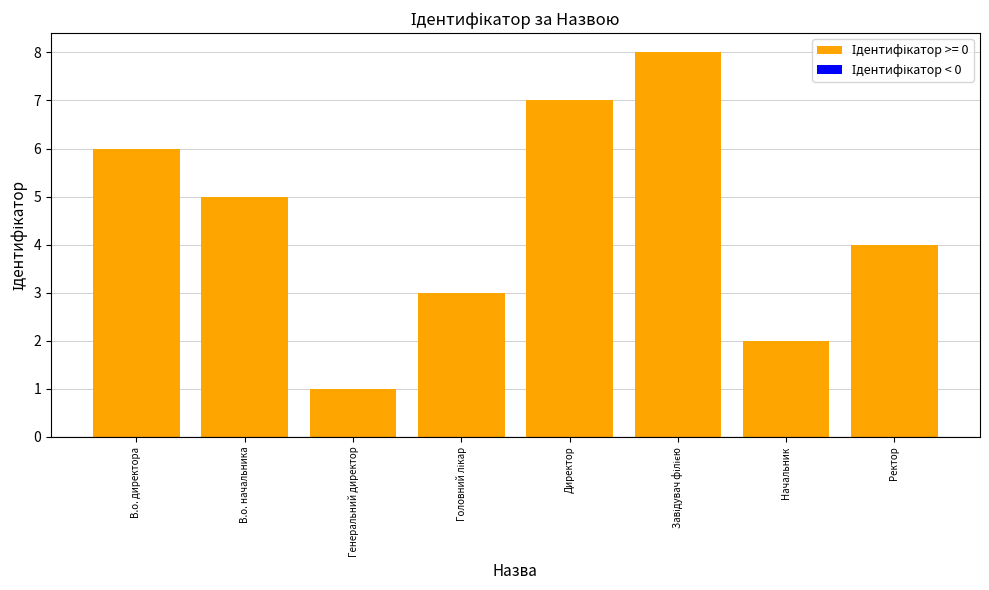

Reading left to right, transcribe all the data shown in this chart.

6	5	1	3	7	8	2	4